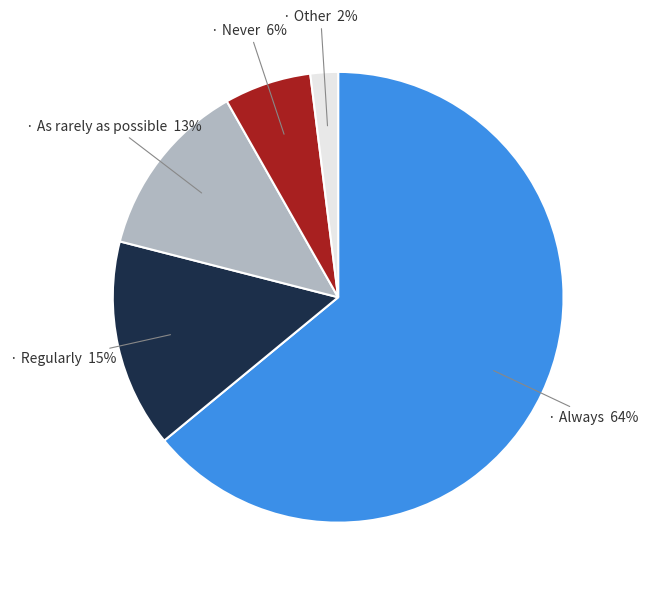

Is there a majority slice in this chart?

Yes